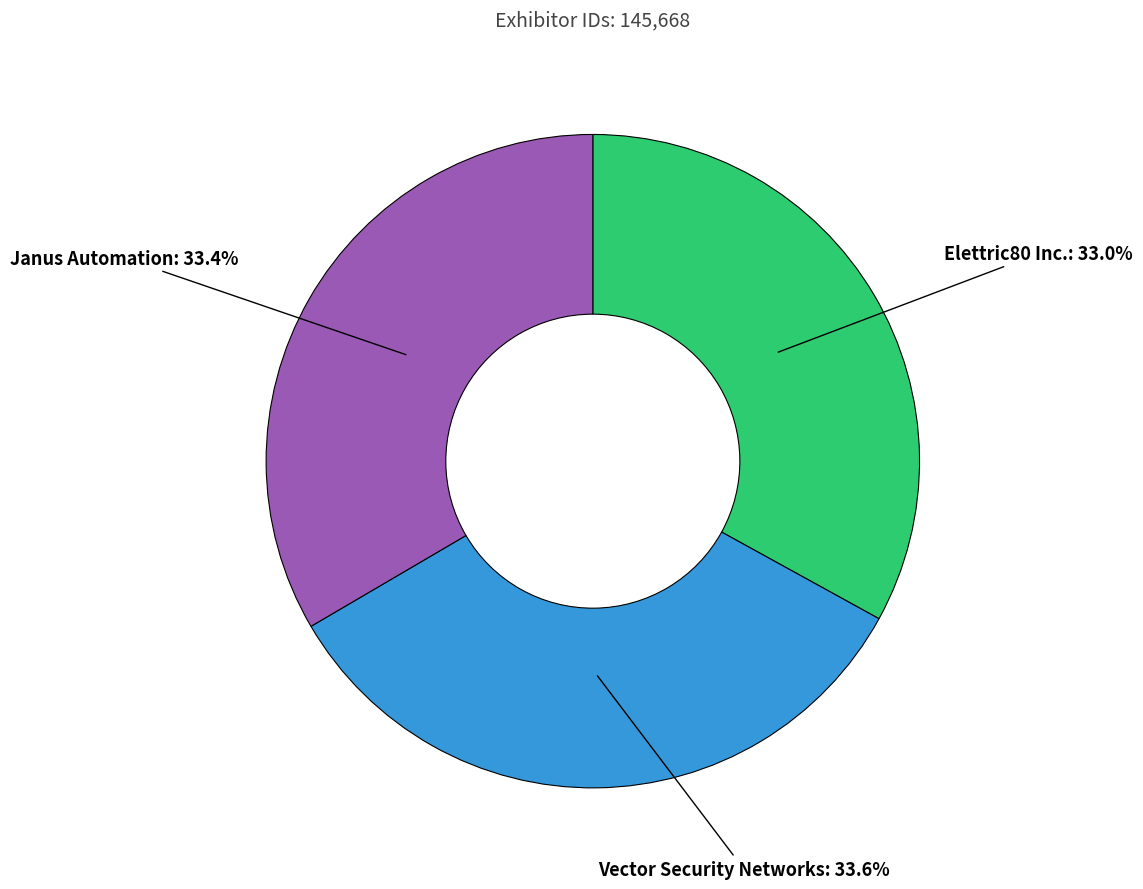

True or false: Janus Automation accounts for 23% of the total.

False